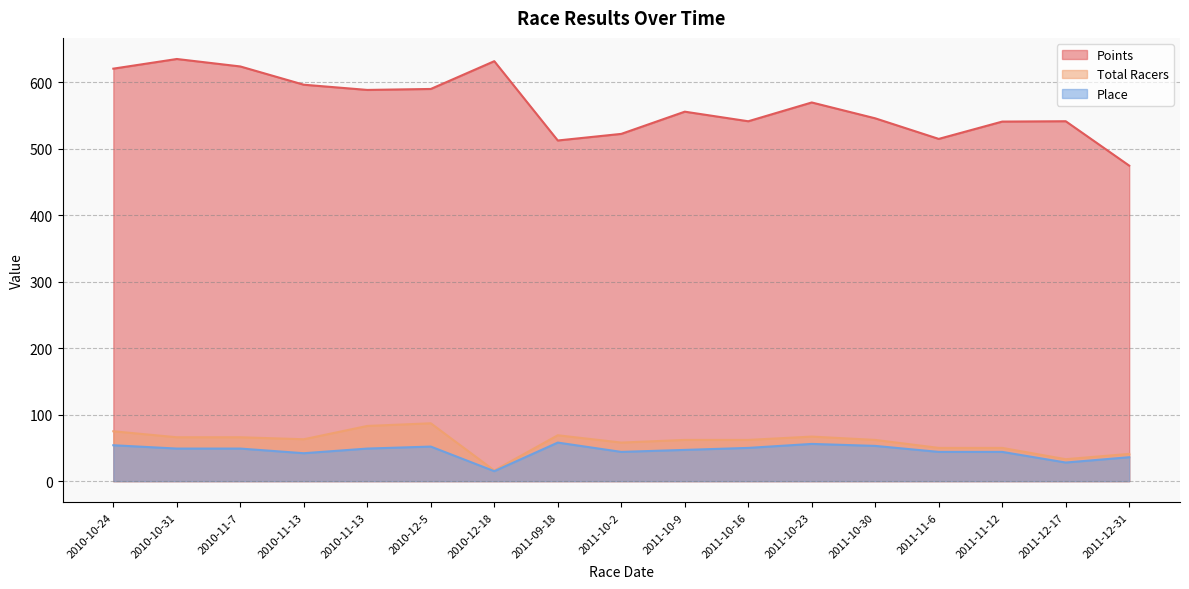

Where does the Points series first go above 555?

2010-10-24